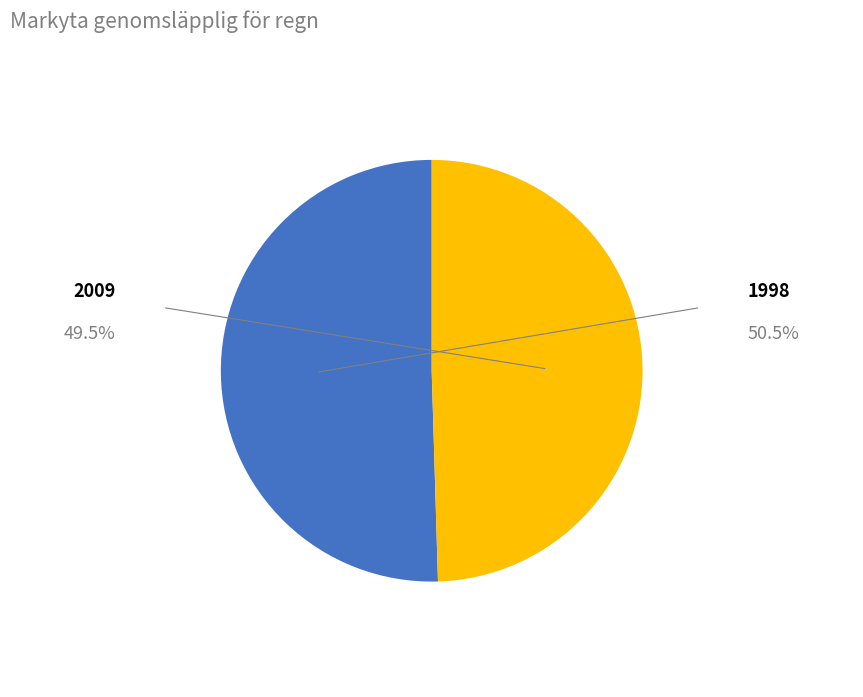

Approximately how many times larger is the value at 2009 compared to 1998?

1.0